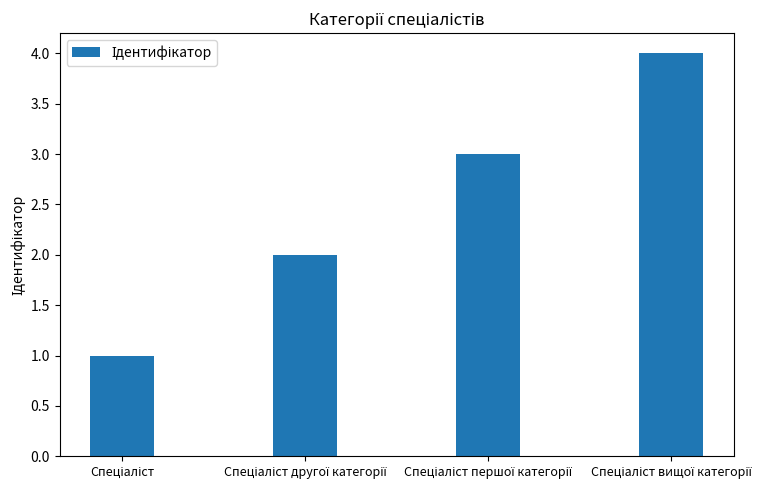

What is the difference between the maximum and minimum values?

3